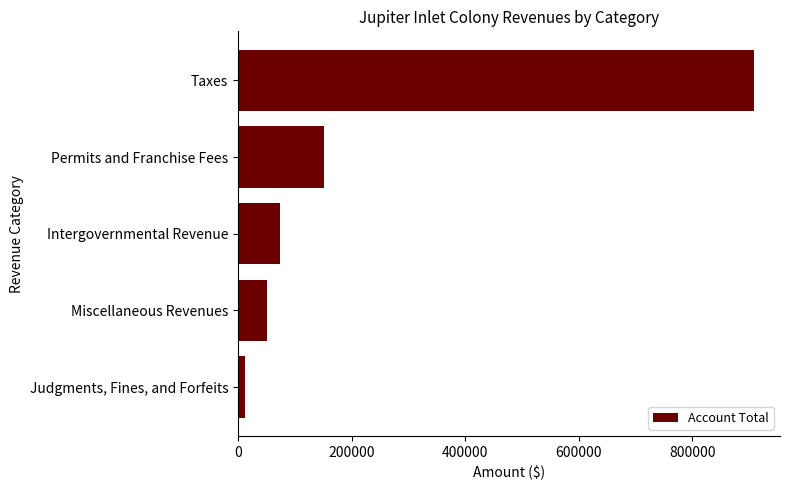

List the labels in order of value, smallest first.

Judgments, Fines, and Forfeits, Miscellaneous Revenues, Intergovernmental Revenue, Permits and Franchise Fees, Taxes